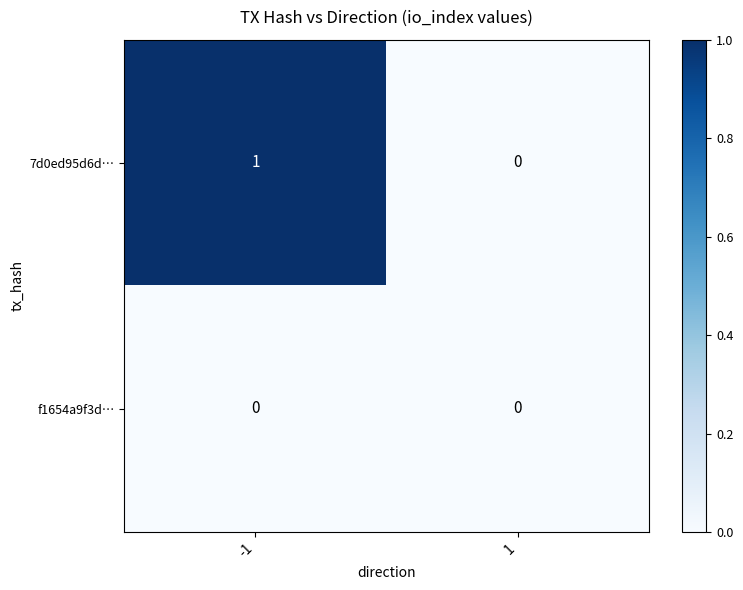

Rank the series by their average value, from highest to lowest.

7d0ed95d6d…, f1654a9f3d…